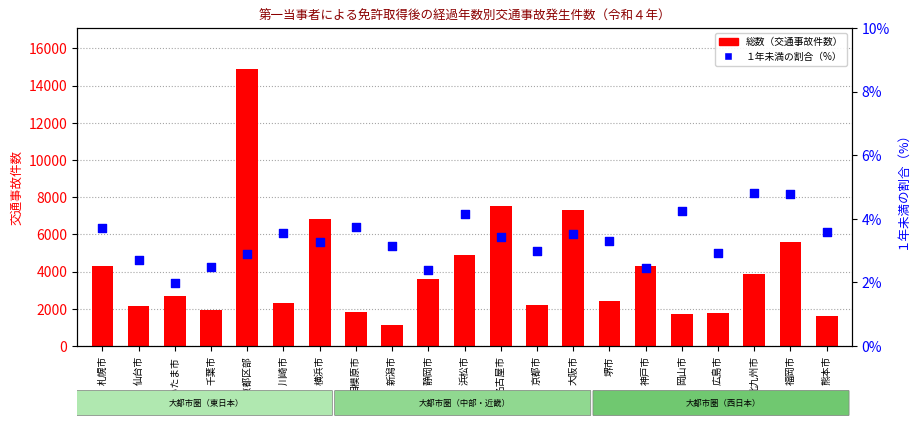

Which series contains the highest Y value?

総数（交通事故件数）